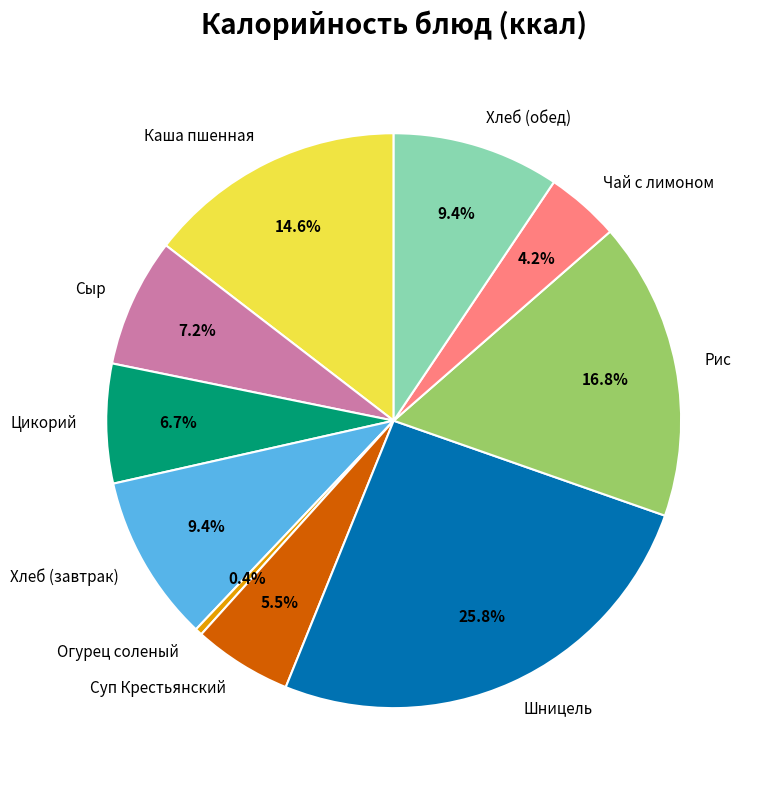

To the nearest percent, what is the combined percentage of Цикорий and Шницель?

32%